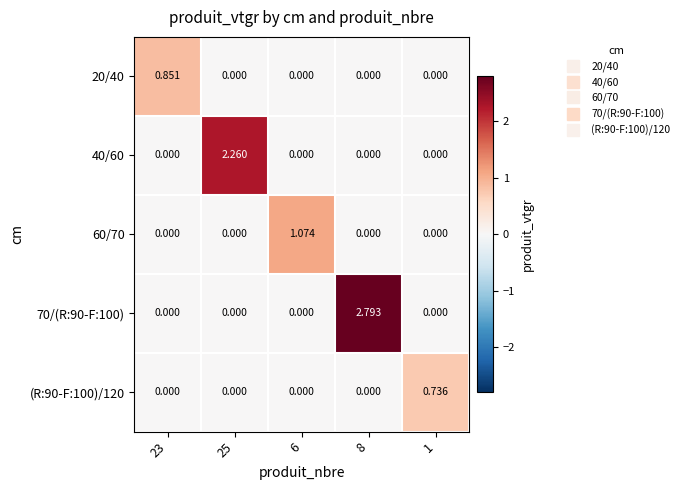

How many positive values does the 40/60 series have?

1